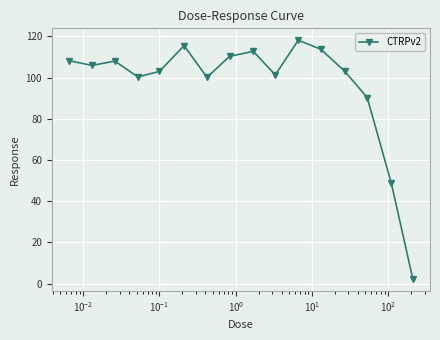

What is the average value?

96.3